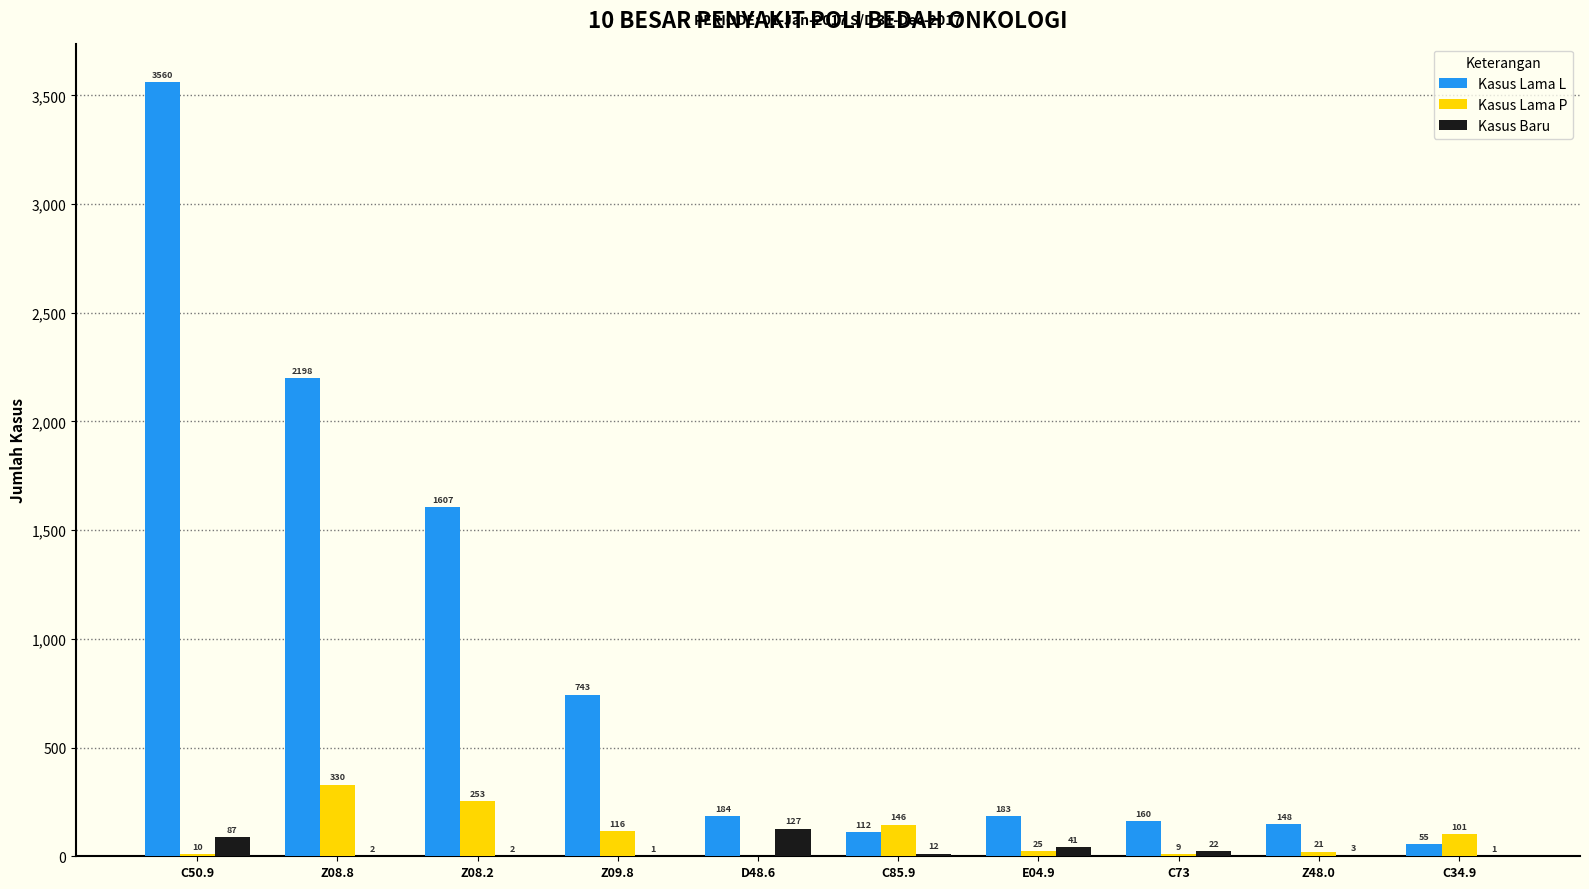

What is the spread (max minus min) of values at Z08.8?

2196